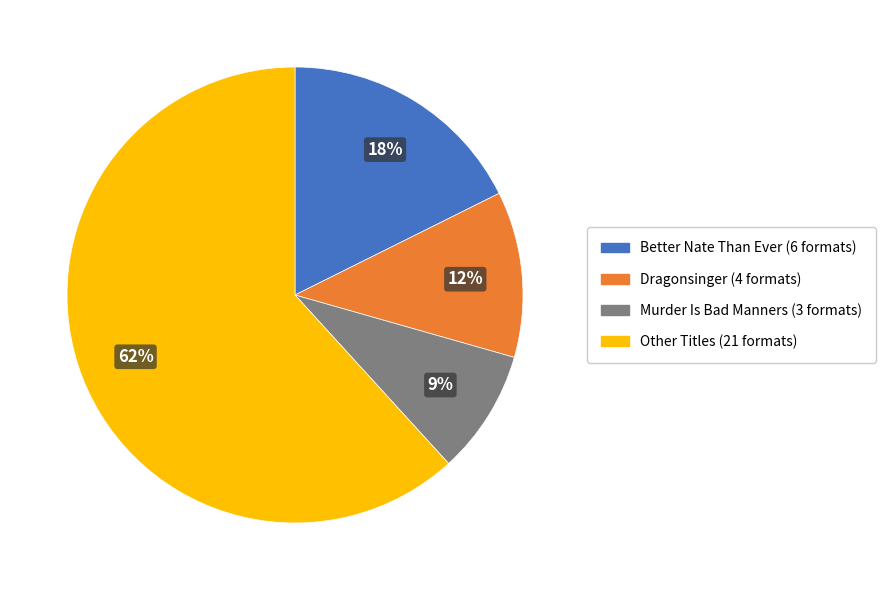

Which category has the biggest portion of the pie?

Other Titles (21 formats)